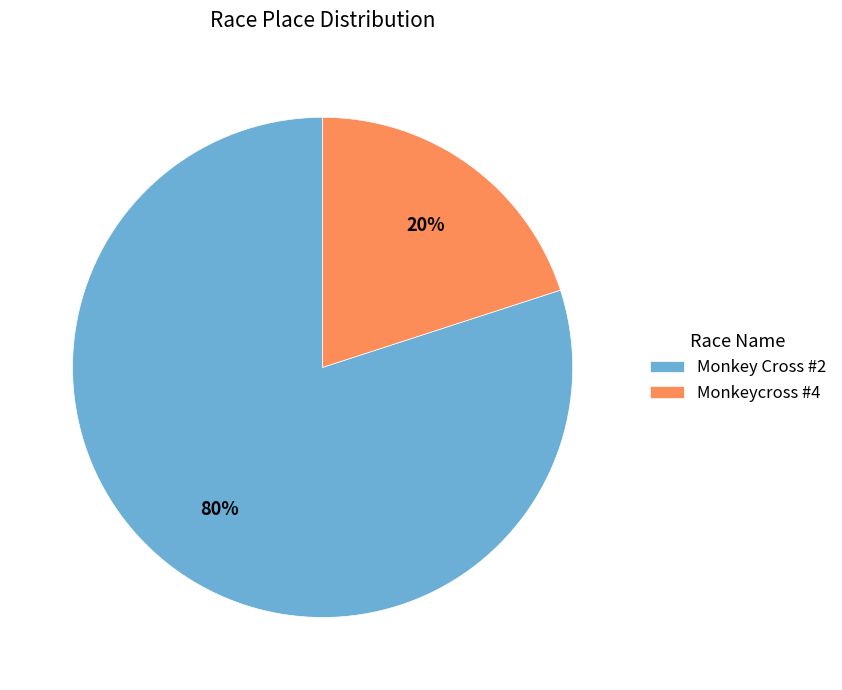

The Monkeycross #4 slice represents 11% of the pie. True or false?

False